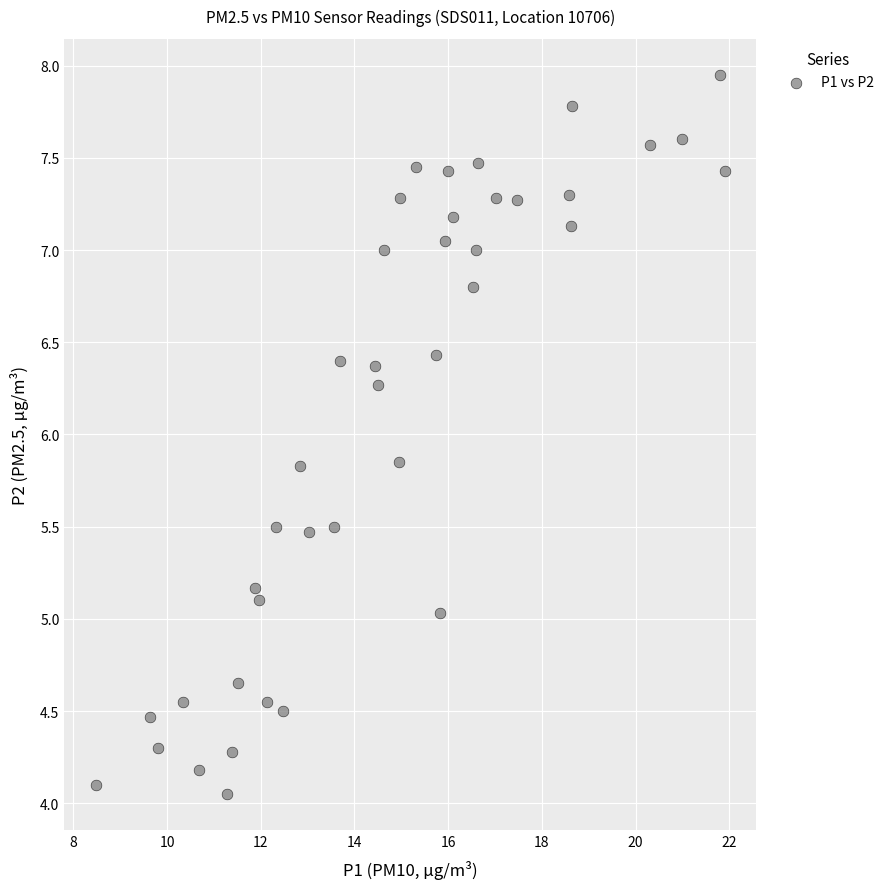

What is the range of X values (max minus min)?

13.4